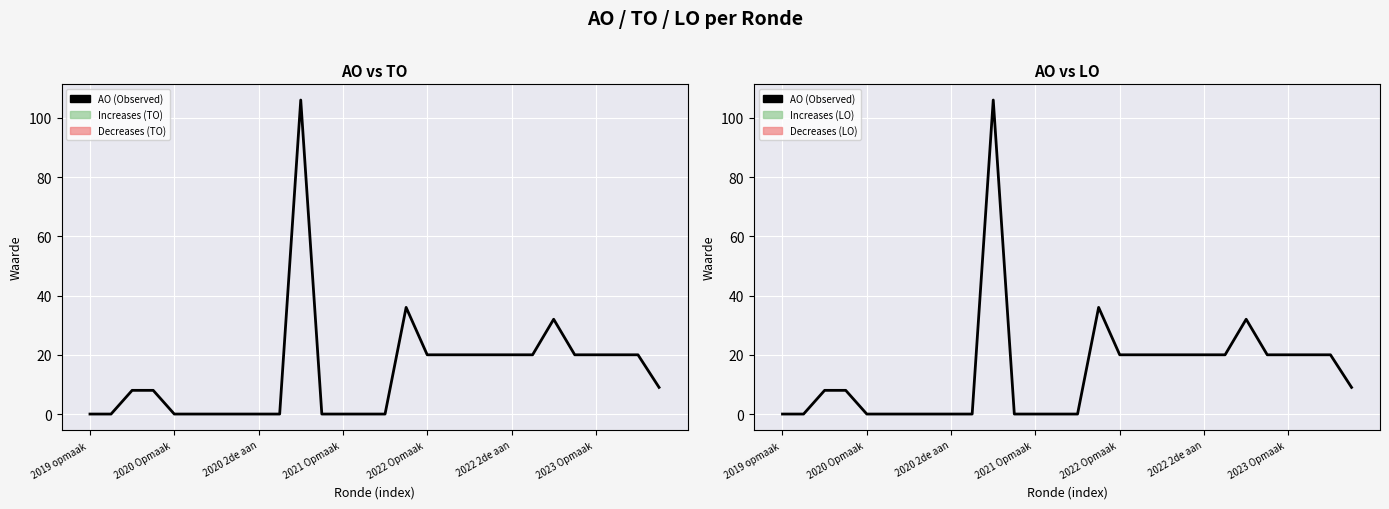

How many lines are shown in the chart?

1